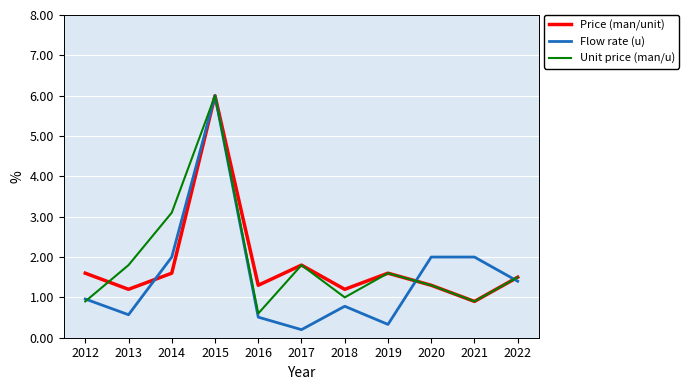

What is the sum of the Price (man/unit) values at 2017 and 2019?

3.4